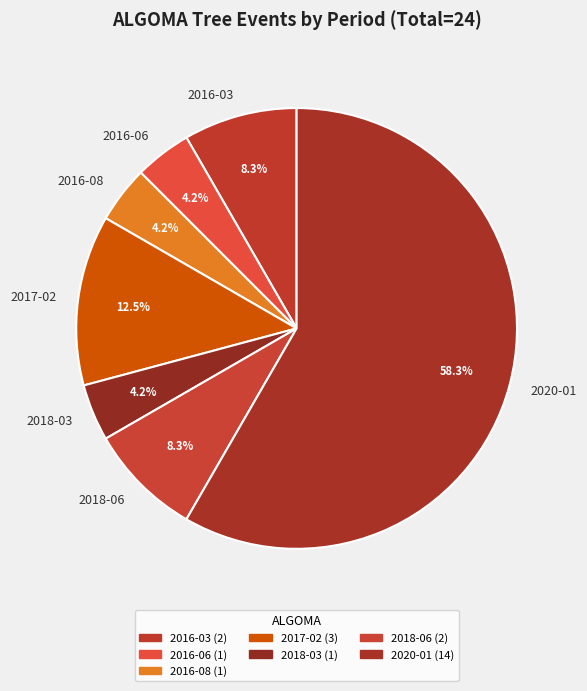

Combined, what portion of the pie is 2020-01 and 2018-03?

62.5%